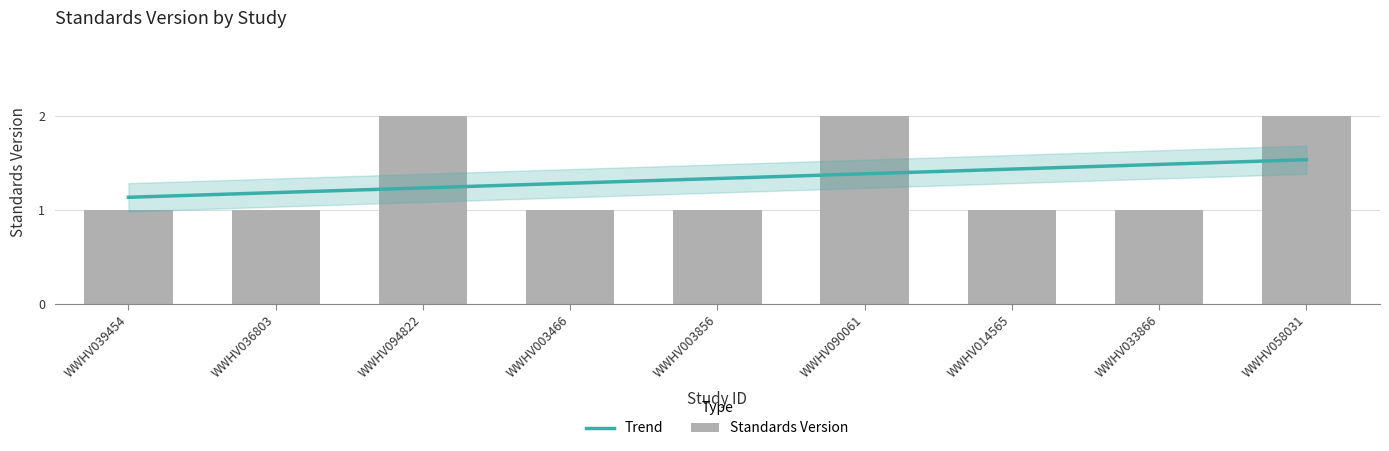

Count the number of values greater than 1.

3